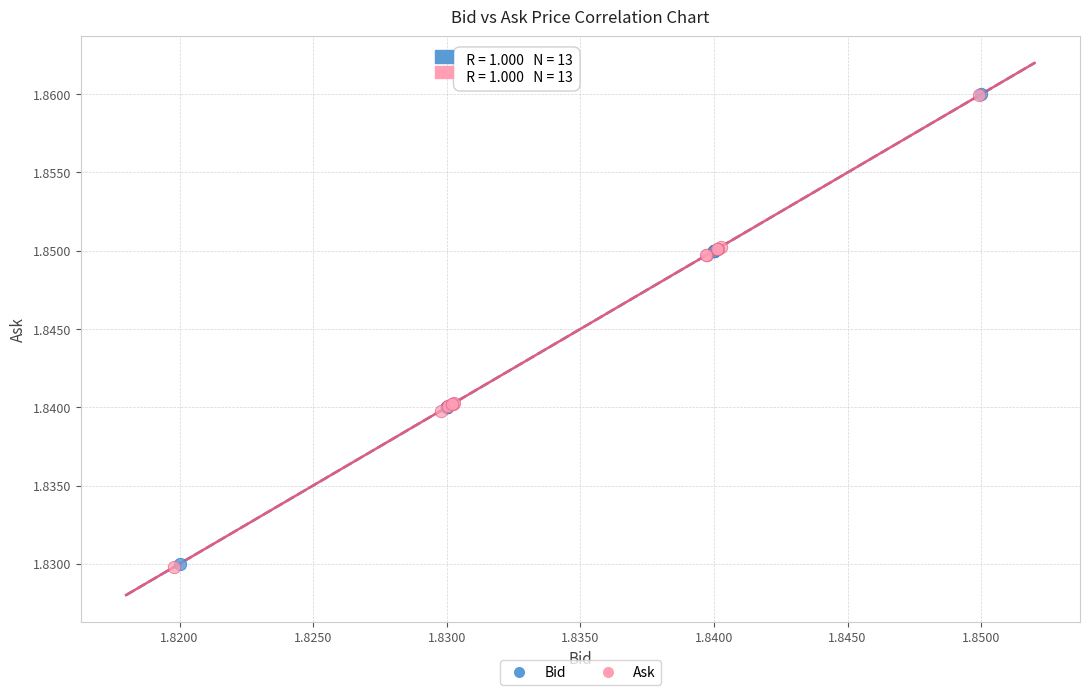

Which series has the widest spread of Y values?

Ask